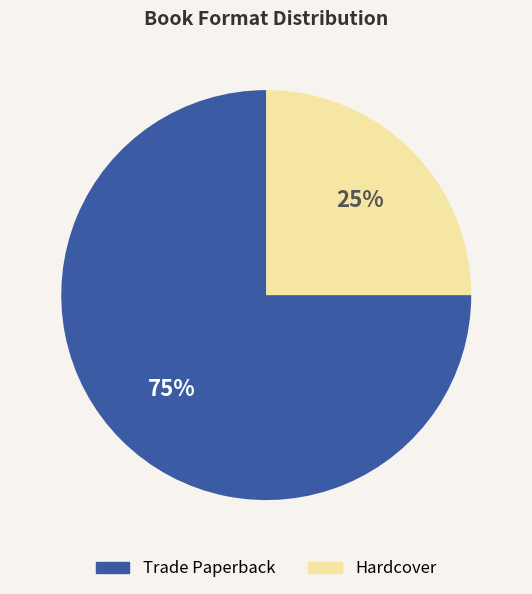

What percentage is the Trade Paperback slice, to the nearest percent?

75%